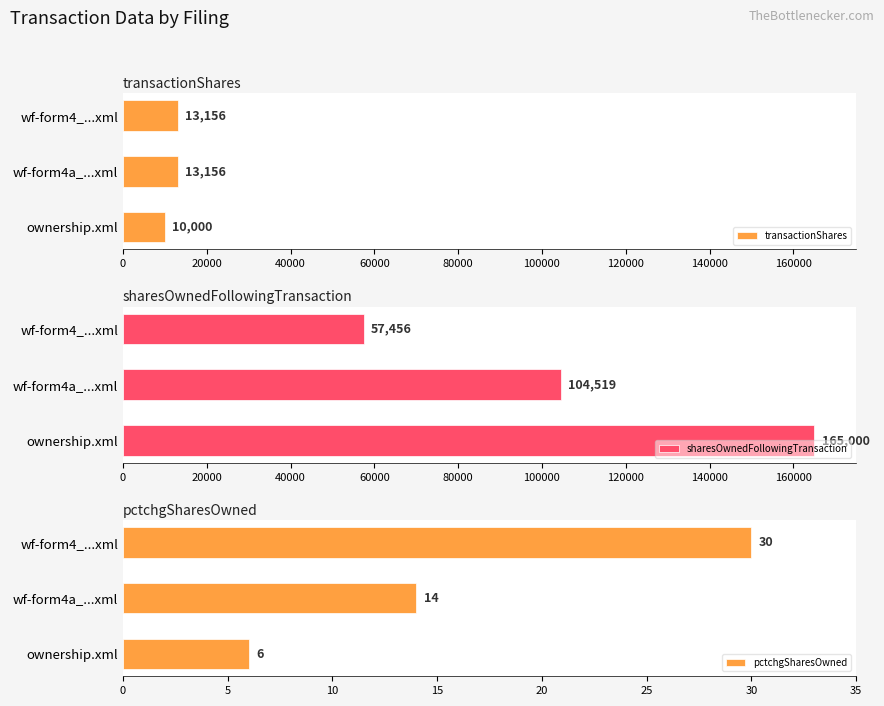

Count the transactionShares values in the range 10000 to 13156.

3